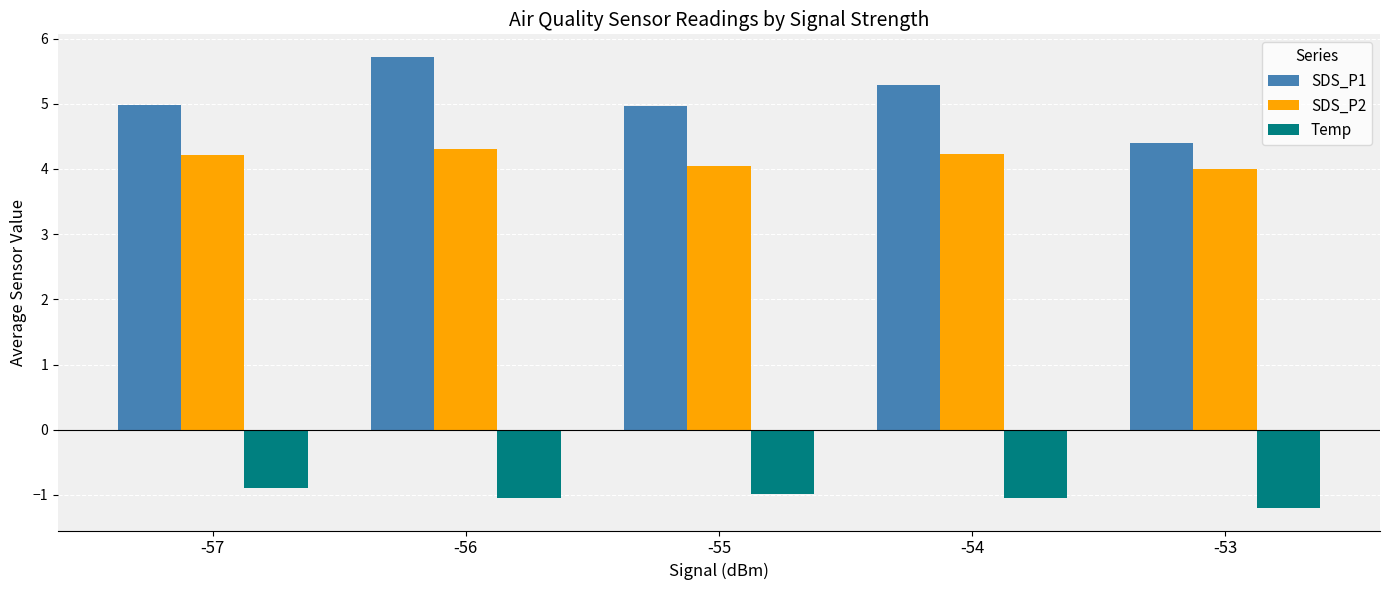

Which series has the largest total across all categories?

SDS_P1